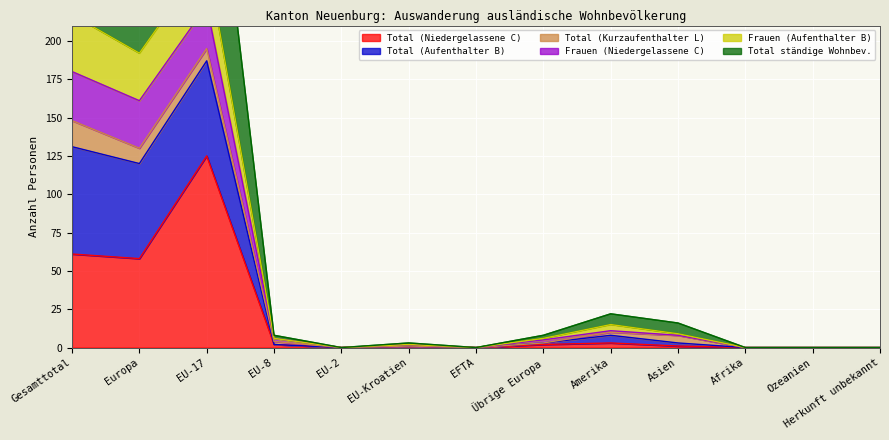

What is the maximum value for Total (Niedergelassene C)?

125